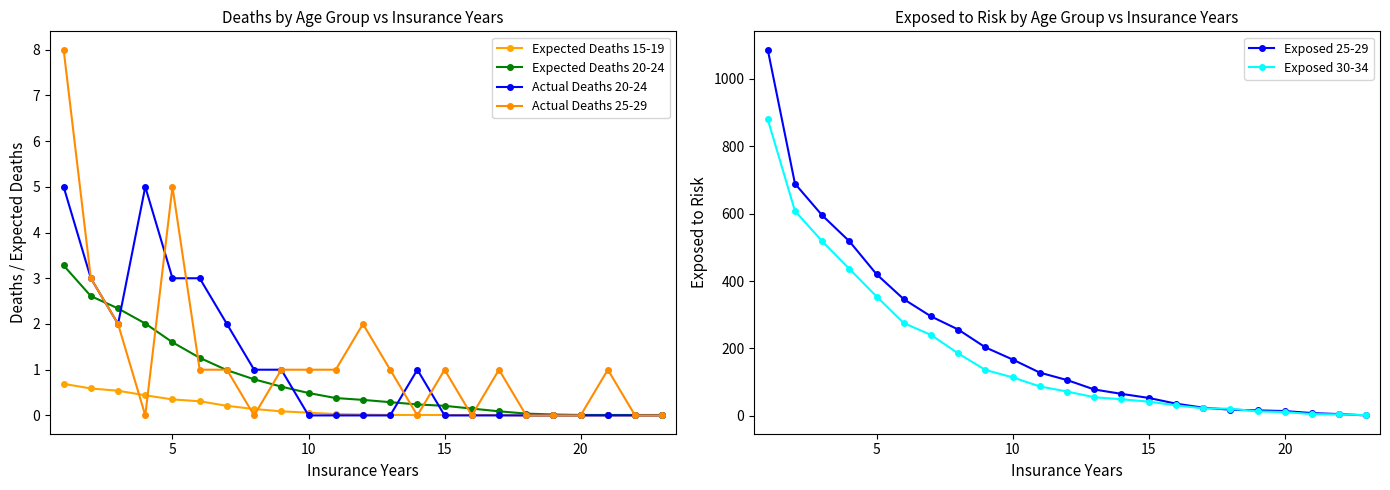

Reading left to right, list all the values displayed in this chart.

Expected Deaths 15-19: 0.7	0.6	0.5	0.4	0.3	0.3	0.2	0.1	0.1	0.1	0.0	0.0	0.0	0.0	0.0	0.0	0.0	0.0	0.0	0.0	0.0	0.0	0.0
Expected Deaths 20-24: 3.3	2.6	2.3	2.0	1.6	1.3	1.0	0.8	0.6	0.5	0.4	0.3	0.3	0.2	0.2	0.1	0.1	0.0	0.0	0.0	0.0	0.0	0.0
Actual Deaths 20-24: 5.0	3.0	2.0	5.0	3.0	3.0	2.0	1.0	1.0	0.0	0.0	0.0	0.0	1.0	0.0	0.0	0.0	0.0	0.0	0.0	0.0	0.0	0.0
Actual Deaths 25-29: 8.0	3.0	2.0	0.0	5.0	1.0	1.0	0.0	1.0	1.0	1.0	2.0	1.0	0.0	1.0	0.0	1.0	0.0	0.0	0.0	1.0	0.0	0.0
Exposed 25-29: 1087.0	689.0	595.0	518.0	420.0	346.0	295.0	256.0	203.0	167.0	128.0	106.0	78.0	65.0	53.0	36.0	24.0	18.0	16.0	14.0	8.0	5.0	1.0
Exposed 30-34: 880.0	608.0	518.0	436.0	354.0	275.0	240.0	185.0	136.0	114.0	87.0	72.0	55.0	49.0	42.0	31.0	22.0	21.0	13.0	11.0	5.0	4.0	2.0